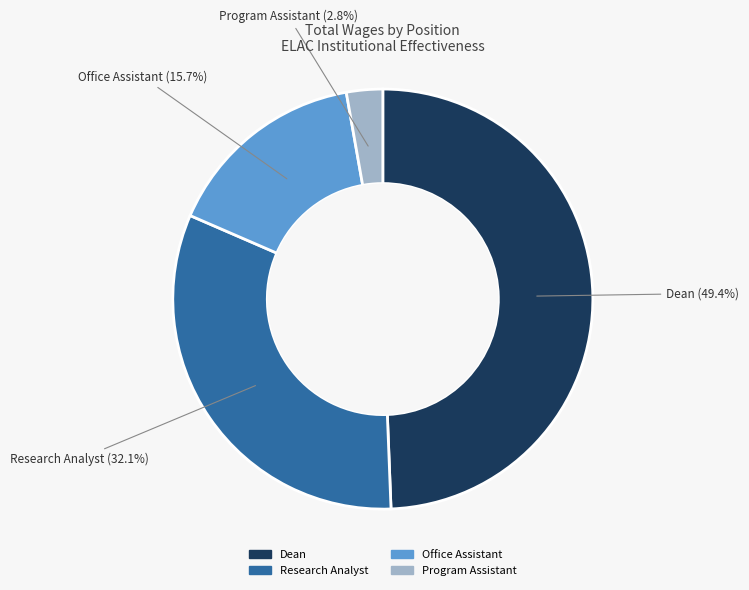

To the nearest percent, what is the difference between the largest and smallest slice percentages?

47%